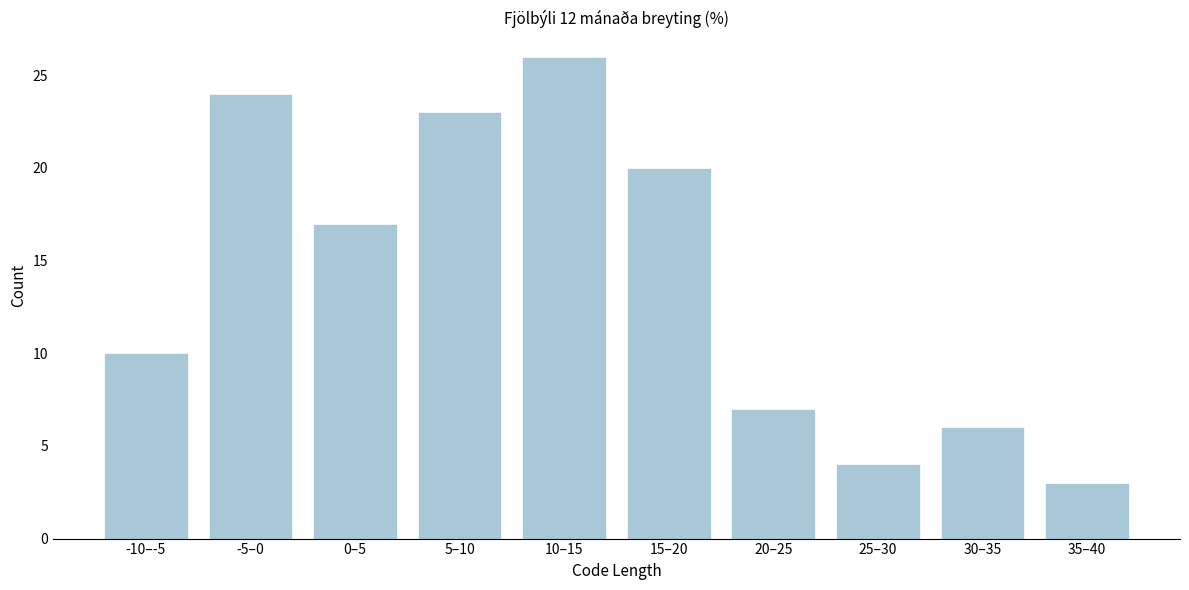

Reading left to right, what are all the values shown in this chart?

-10–-5=10	-5–0=24	0–5=17	5–10=23	10–15=26	15–20=20	20–25=7	25–30=4	30–35=6	35–40=3